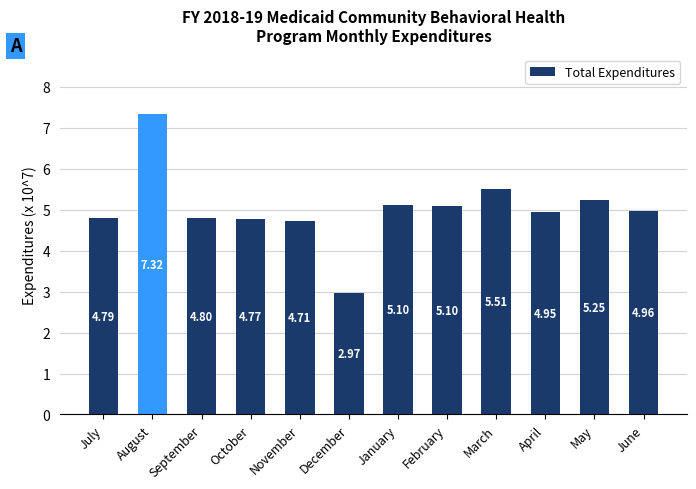

At which category does the chart reach its peak across all series?

August